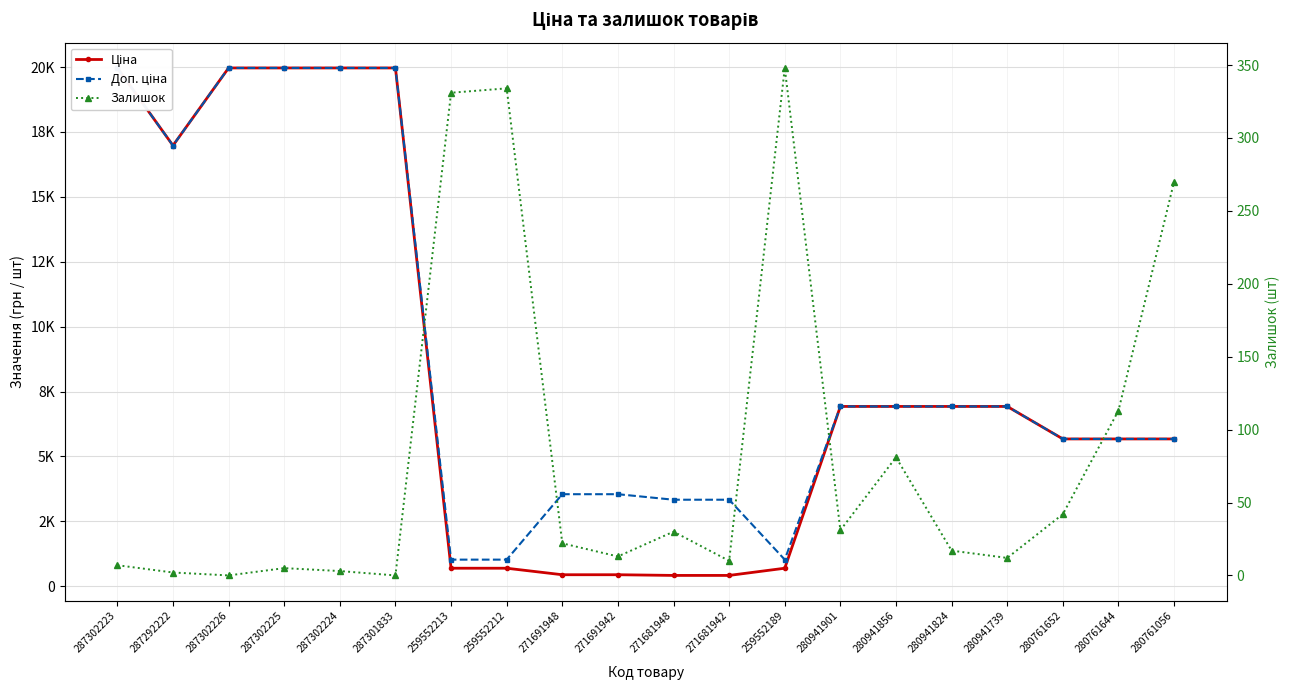

What is the maximum value for Ціна?

19964.2